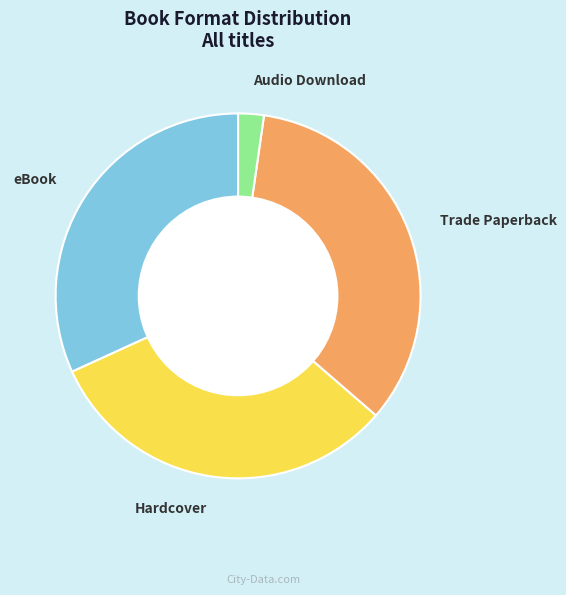

What is the largest slice in the pie chart?

Trade Paperback